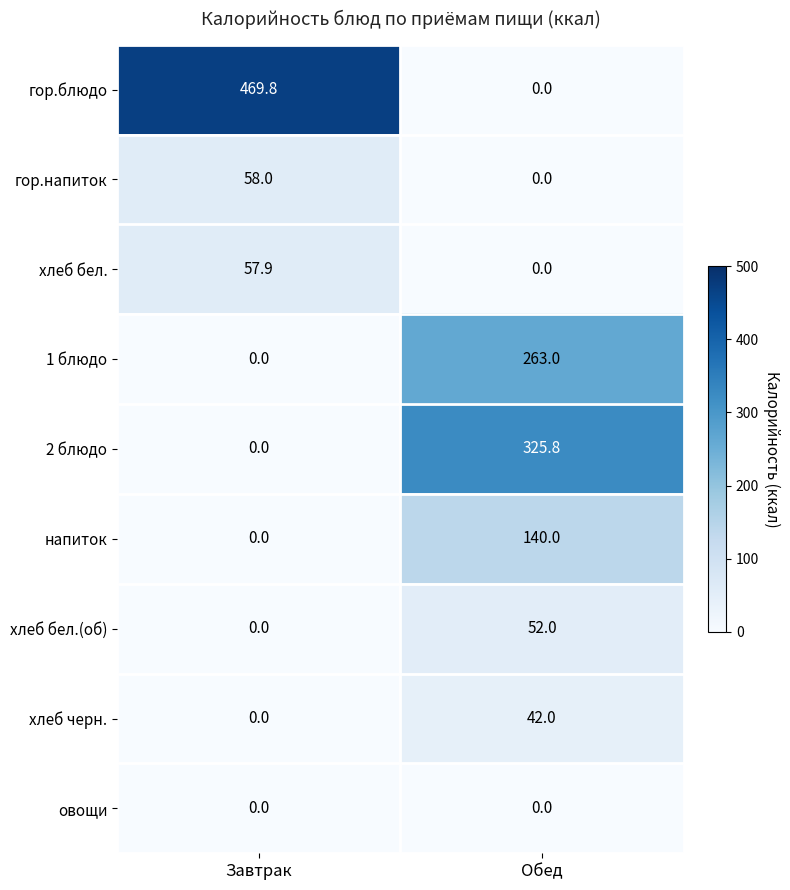

Which series has the largest total across all categories?

гор.блюдо